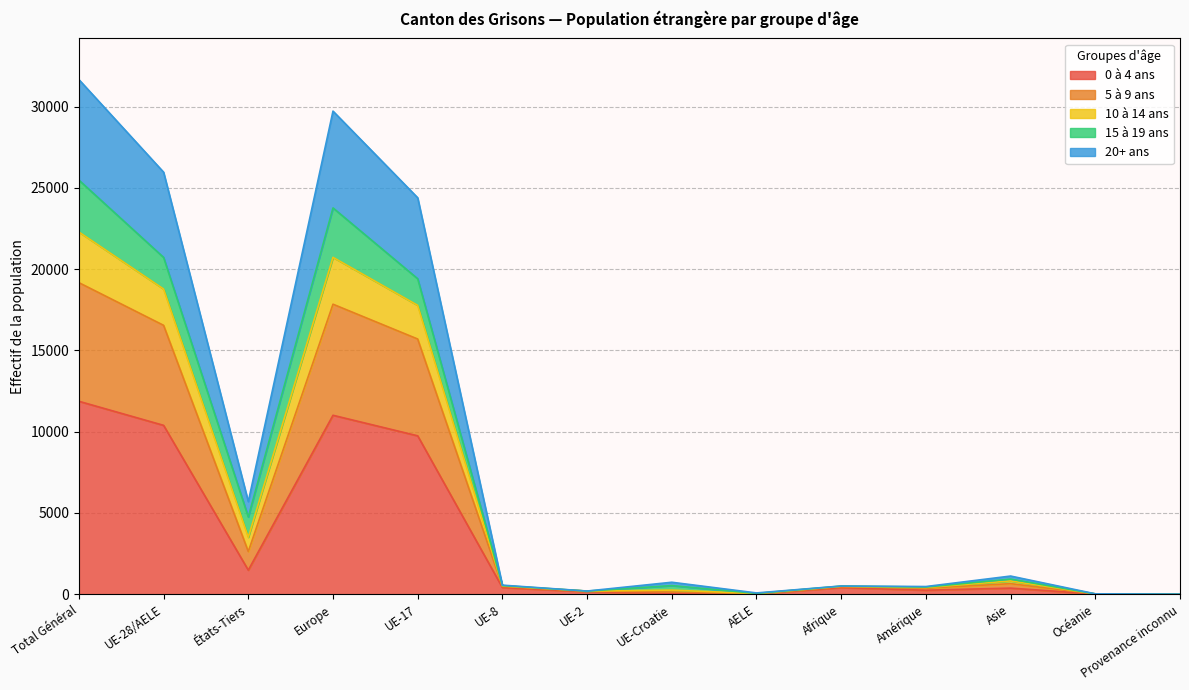

What is the greatest value displayed?

31663